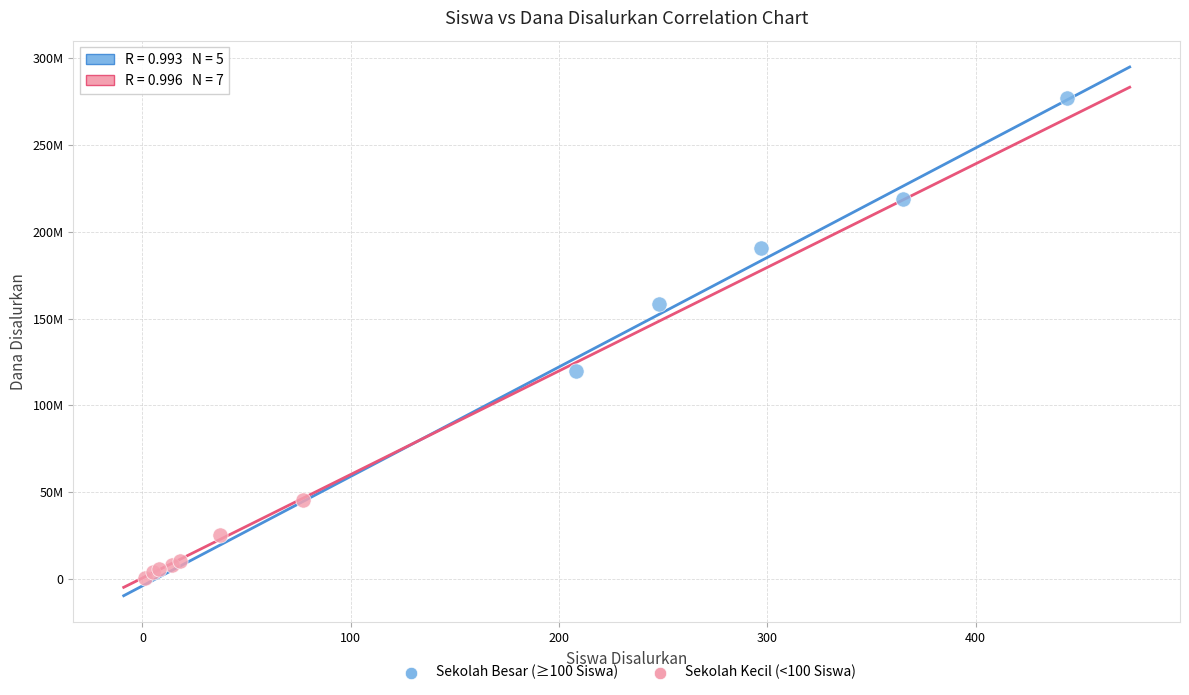

Which series has the widest spread of Y values?

Sekolah Besar (≥100 Siswa)